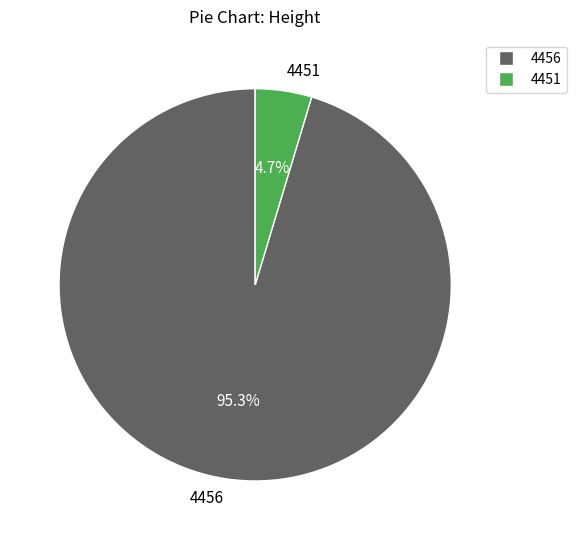

How many slices are in this pie chart?

2